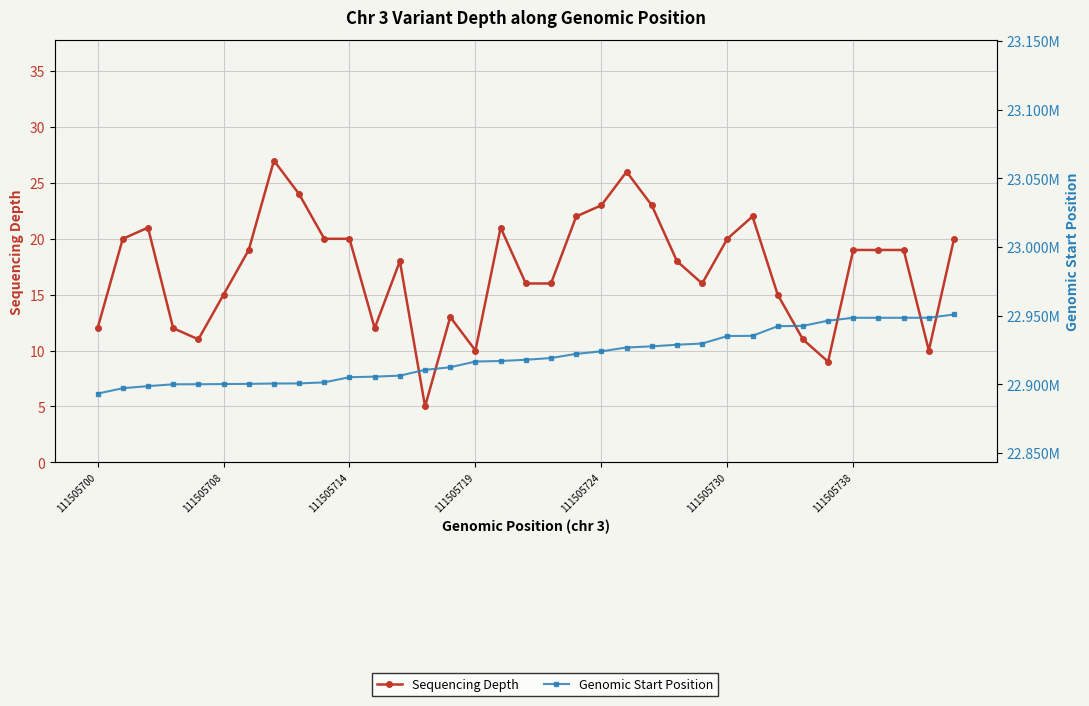

Reading left to right, extract all data points from this chart.

Sequencing Depth: 12	20	21	12	11	15	19	27	24	20	20	12	18	5	13	10	21	16	16	22	23	26	23	18	16	20	22	15	11	9	19	19	19	10	20
Genomic Start Position: 22893226	22897143	22898669	22899996	22900051	22900169	22900326	22900562	22900650	22901416	22905176	22905569	22906321	22910526	22912423	22916597	22916974	22917873	22919125	22922173	22924004	22926806	22927637	22928826	22929692	22935153	22935318	22942318	22942576	22946348	22948451	22948452	22948453	22948492	22950851